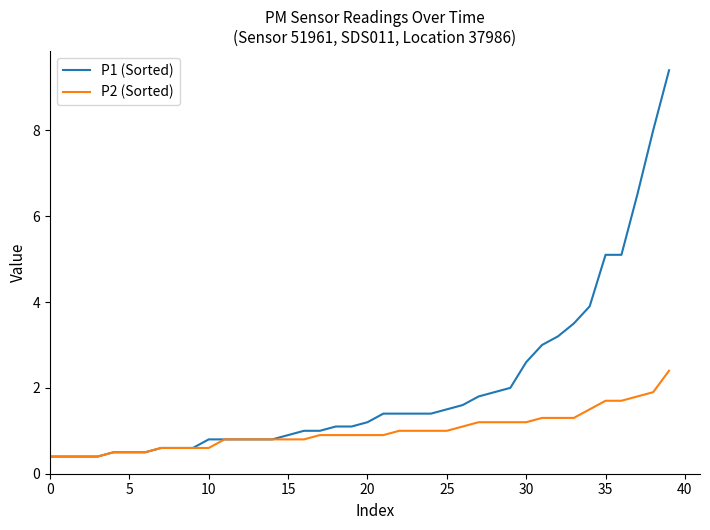

What is the smallest value displayed?

0.4